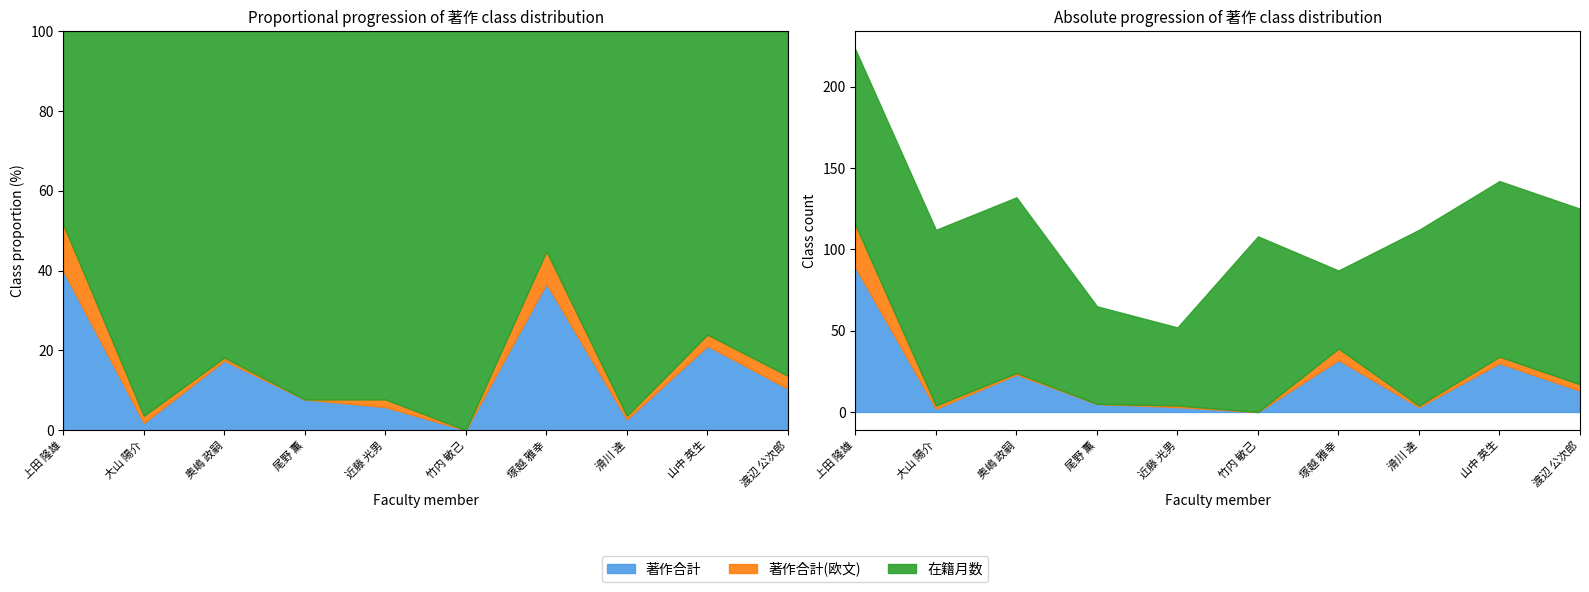

True or false: 著作合計(欧文) has more than 2 interior local peaks.

False